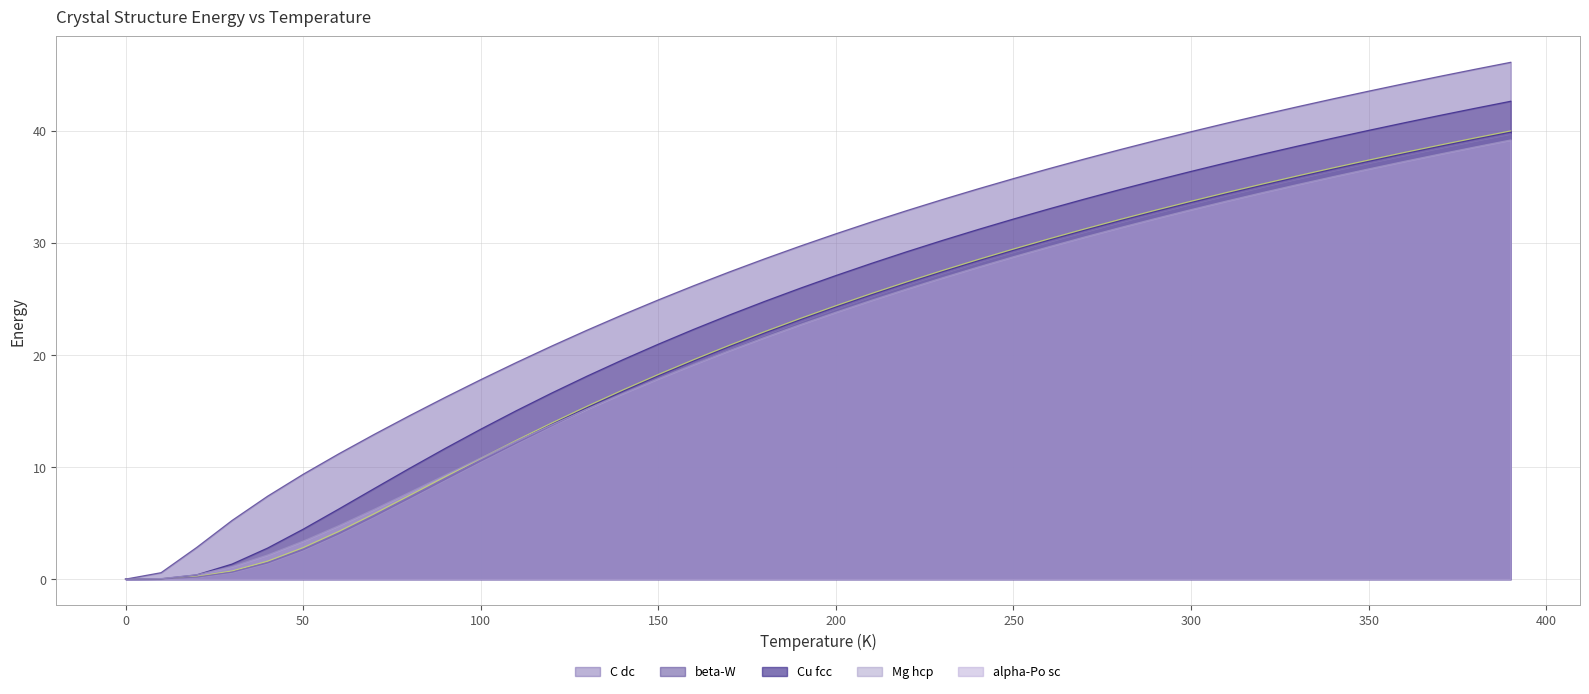

Rank the categories by A15--beta-W a=4.6224 value from highest to lowest.

390, 380, 370, 360, 350, 340, 330, 320, 310, 300, 290, 280, 270, 260, 250, 240, 230, 220, 210, 200, 190, 180, 170, 160, 150, 140, 130, 120, 110, 100, 90, 80, 70, 60, 50, 40, 30, 20, 10, 0